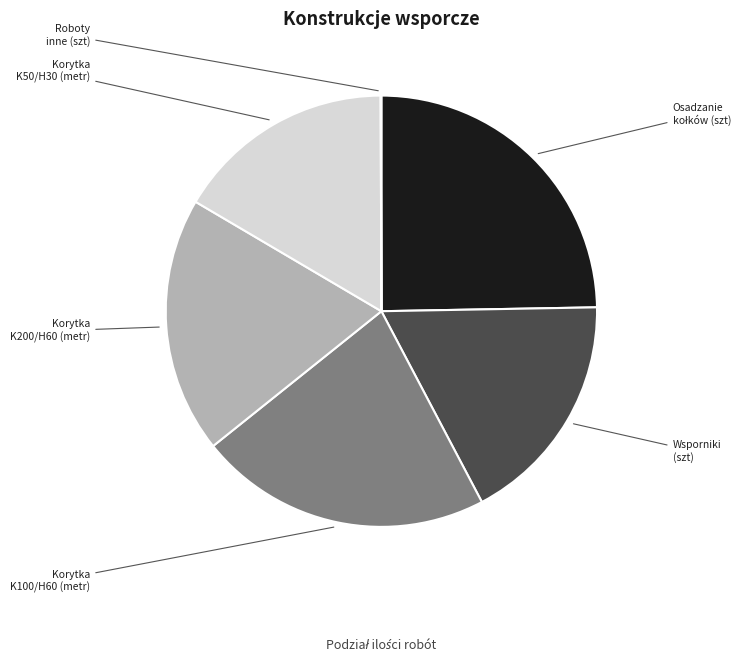

Does any single category account for the majority?

No